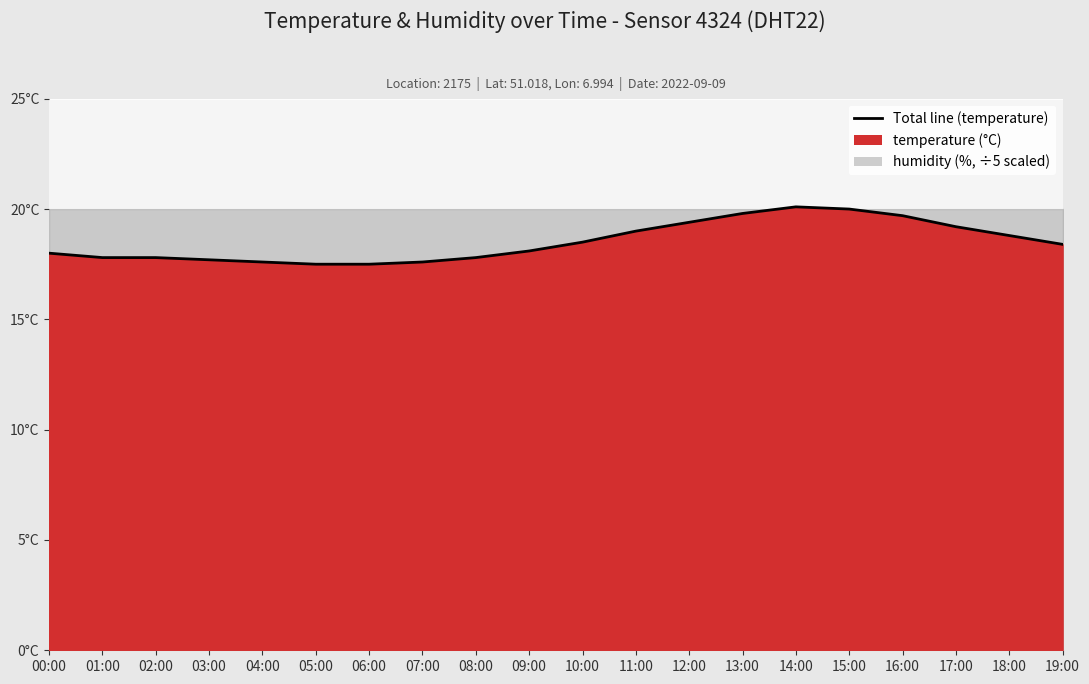

Rank the categories by value from highest to lowest.

14:00, 15:00, 13:00, 16:00, 12:00, 17:00, 11:00, 18:00, 10:00, 19:00, 09:00, 00:00, 01:00, 02:00, 08:00, 03:00, 04:00, 07:00, 05:00, 06:00